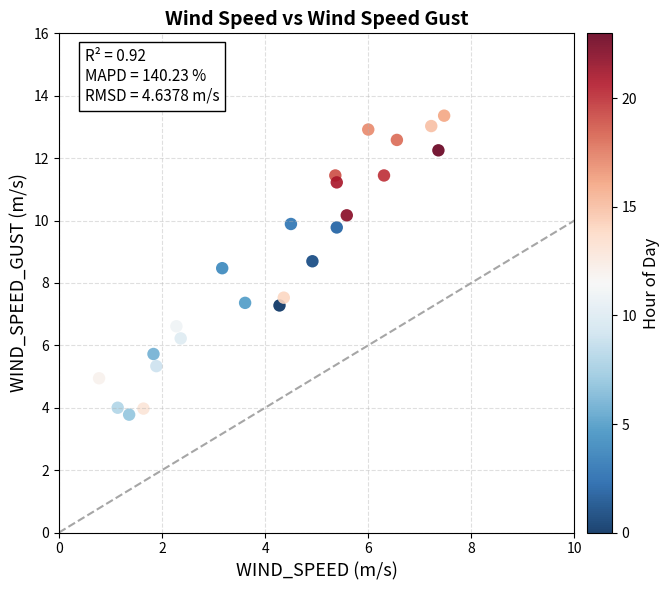

What is the range of X values (max minus min)?

6.7